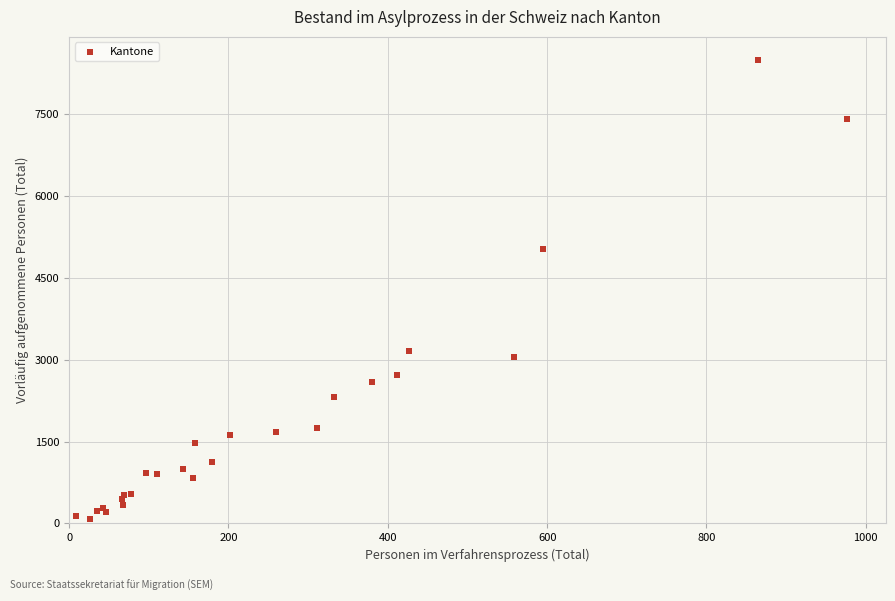

What Y value in the scatter plot is closest to 4291?

5031